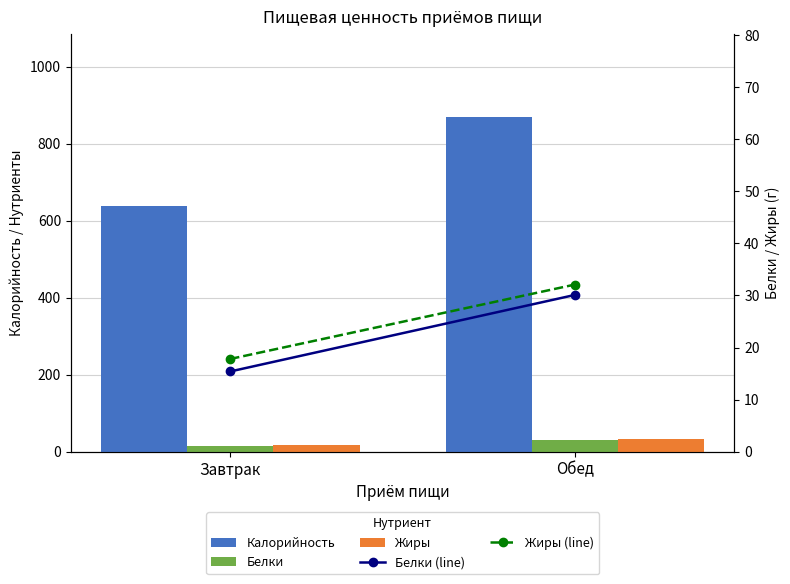

How many data points in Белки (line) are less than 30?

1